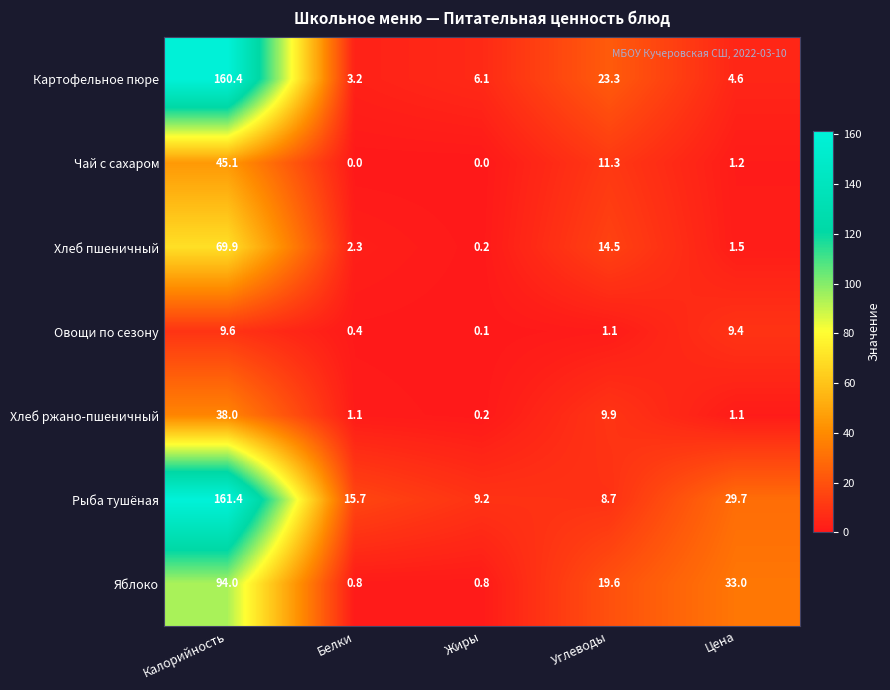

How many distinct data groups are displayed?

7